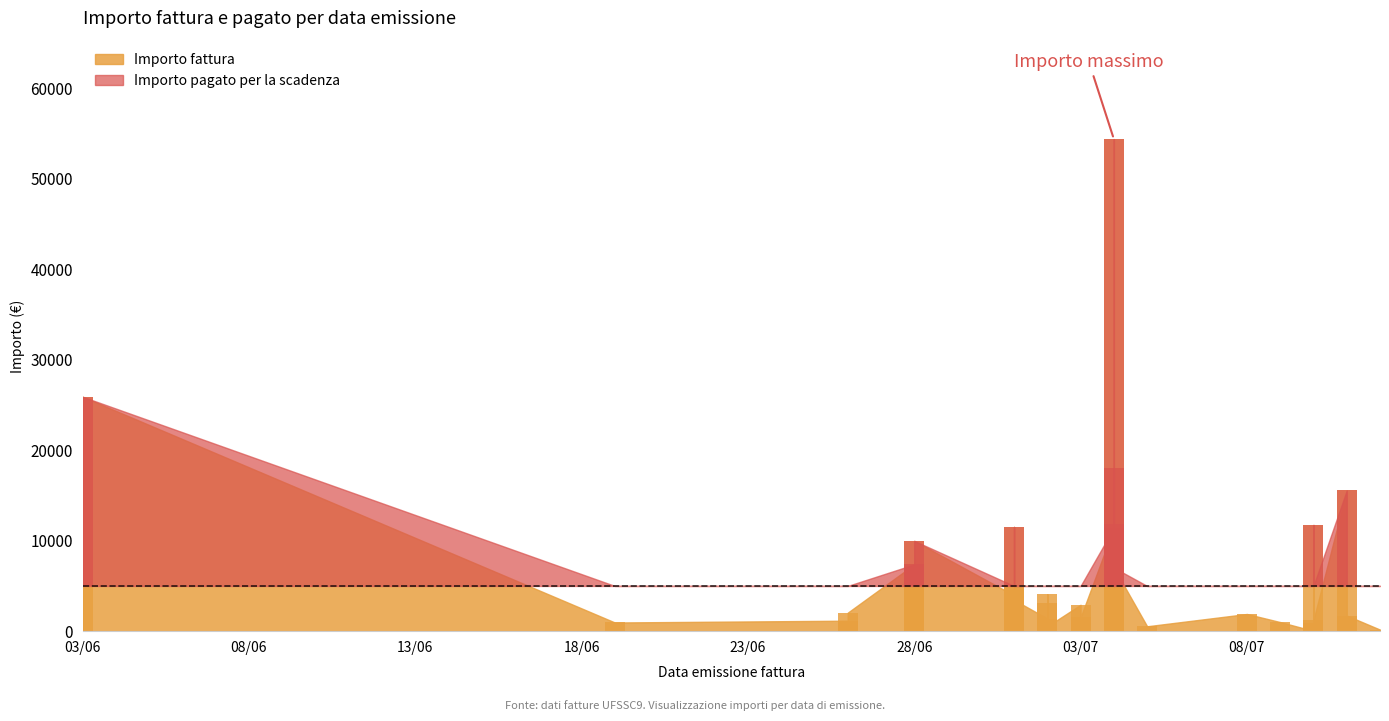

True or false: Importo pagato per la scadenza has a value of 28195.2 at 2024-07-04.

False